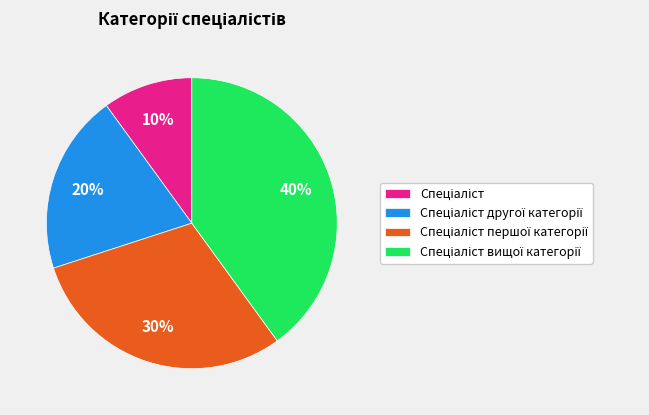

Is there any slice that represents more than half of the pie?

No